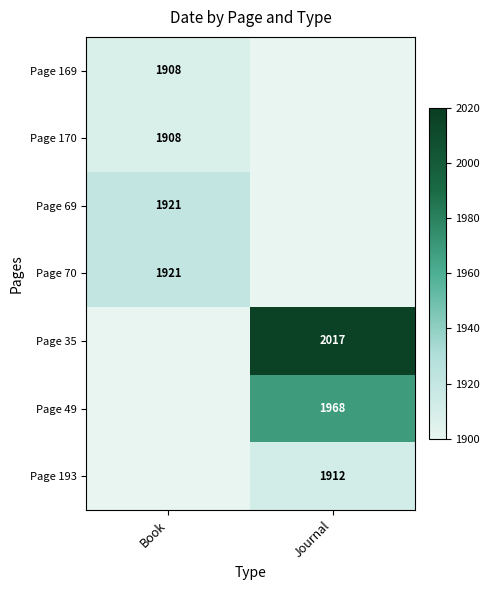

True or false: Page 49 has a value of 1968 at Journal.

True